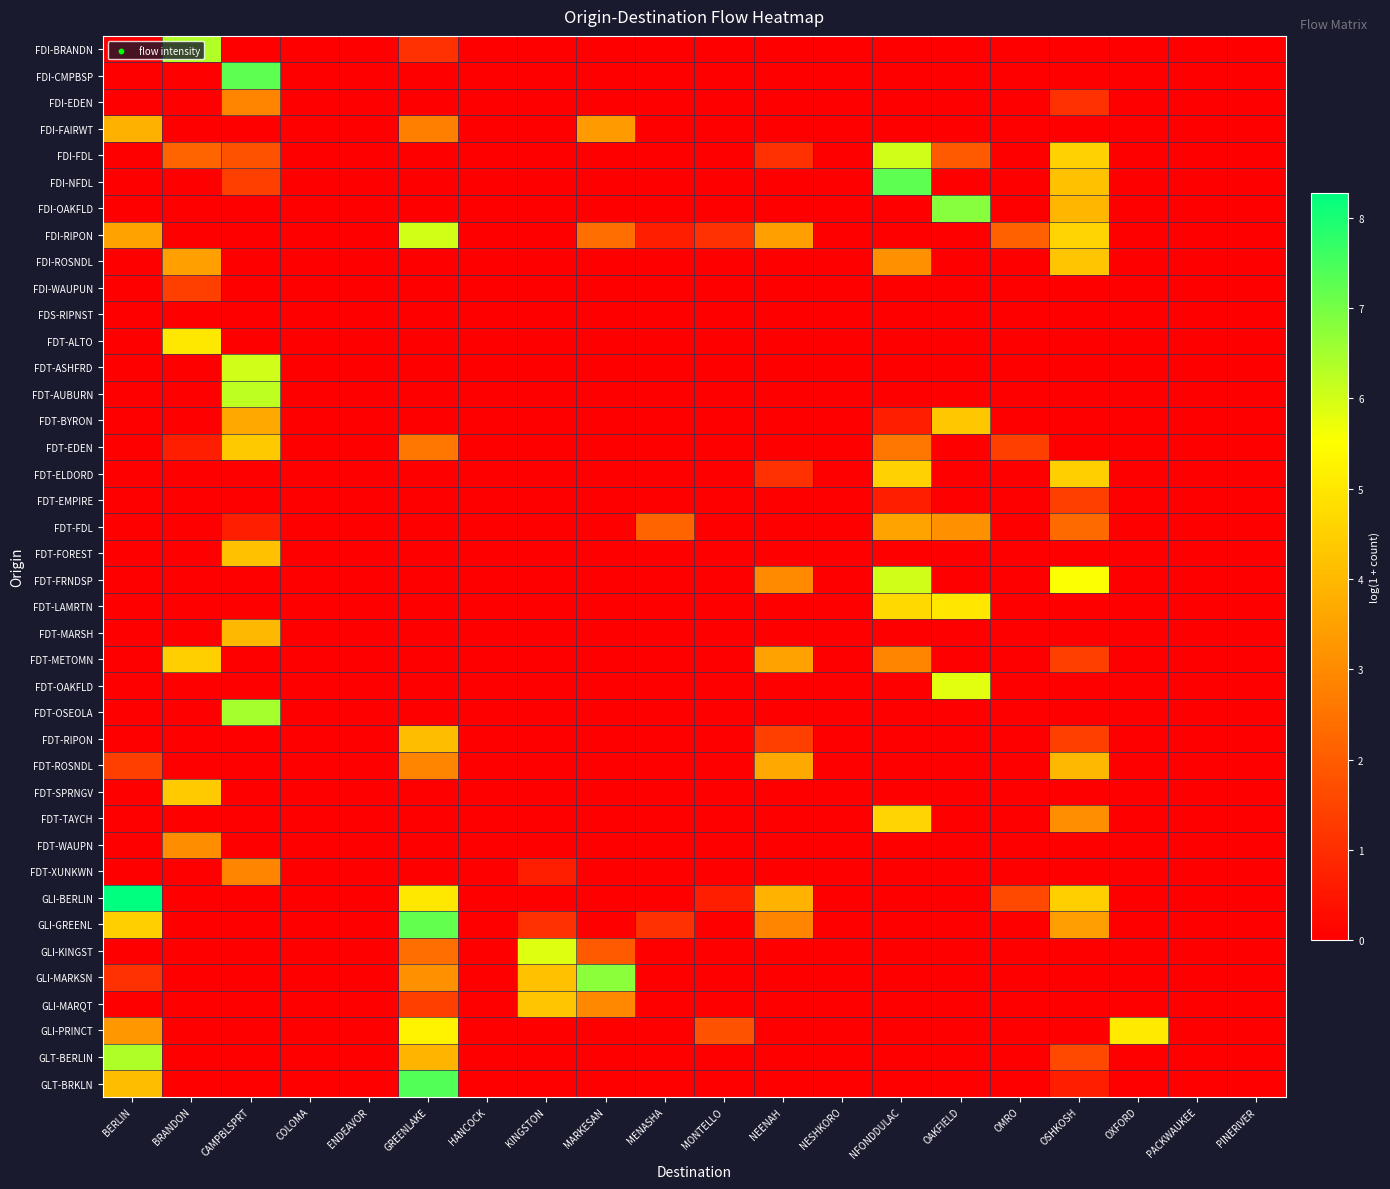

Reading right to left, list all the values displayed in this chart.

FDI-BRANDN: PINERIVER=0.0	PACKWAUKEE=0.0	OXFORD=0.0	OSHKOSH=0.0	OMRO=0.0	OAKFIELD=0.0	NFONDDULAC=0.0	NESHKORO=0.0	NEENAH=0.0	MONTELLO=0.0	MENASHA=0.0	MARKESAN=0.0	KINGSTON=0.0	HANCOCK=0.0	GREENLAKE=1.1	ENDEAVOR=0.0	COLOMA=0.0	CAMPBLSPRT=0.0	BRANDON=6.4	BERLIN=0.0
FDI-CMPBSP: PINERIVER=0.0	PACKWAUKEE=0.0	OXFORD=0.0	OSHKOSH=0.0	OMRO=0.0	OAKFIELD=0.0	NFONDDULAC=0.0	NESHKORO=0.0	NEENAH=0.0	MONTELLO=0.0	MENASHA=0.0	MARKESAN=0.0	KINGSTON=0.0	HANCOCK=0.0	GREENLAKE=0.0	ENDEAVOR=0.0	COLOMA=0.0	CAMPBLSPRT=7.3	BRANDON=0.0	BERLIN=0.0
FDI-EDEN: PINERIVER=0.0	PACKWAUKEE=0.0	OXFORD=0.0	OSHKOSH=1.1	OMRO=0.0	OAKFIELD=0.0	NFONDDULAC=0.0	NESHKORO=0.0	NEENAH=0.0	MONTELLO=0.0	MENASHA=0.0	MARKESAN=0.0	KINGSTON=0.0	HANCOCK=0.0	GREENLAKE=0.0	ENDEAVOR=0.0	COLOMA=0.0	CAMPBLSPRT=2.9	BRANDON=0.0	BERLIN=0.0
FDI-FAIRWT: PINERIVER=0.0	PACKWAUKEE=0.0	OXFORD=0.0	OSHKOSH=0.0	OMRO=0.0	OAKFIELD=0.0	NFONDDULAC=0.0	NESHKORO=0.0	NEENAH=0.0	MONTELLO=0.0	MENASHA=0.0	MARKESAN=3.3	KINGSTON=0.0	HANCOCK=0.0	GREENLAKE=2.8	ENDEAVOR=0.0	COLOMA=0.0	CAMPBLSPRT=0.0	BRANDON=0.0	BERLIN=3.8
FDI-FDL: PINERIVER=0.0	PACKWAUKEE=0.0	OXFORD=0.0	OSHKOSH=4.6	OMRO=0.0	OAKFIELD=1.9	NFONDDULAC=6.0	NESHKORO=0.0	NEENAH=1.1	MONTELLO=0.0	MENASHA=0.0	MARKESAN=0.0	KINGSTON=0.0	HANCOCK=0.0	GREENLAKE=0.0	ENDEAVOR=0.0	COLOMA=0.0	CAMPBLSPRT=1.8	BRANDON=2.2	BERLIN=0.0
FDI-NFDL: PINERIVER=0.0	PACKWAUKEE=0.0	OXFORD=0.0	OSHKOSH=4.2	OMRO=0.0	OAKFIELD=0.0	NFONDDULAC=7.3	NESHKORO=0.0	NEENAH=0.0	MONTELLO=0.0	MENASHA=0.0	MARKESAN=0.0	KINGSTON=0.0	HANCOCK=0.0	GREENLAKE=0.0	ENDEAVOR=0.0	COLOMA=0.0	CAMPBLSPRT=1.4	BRANDON=0.0	BERLIN=0.0
FDI-OAKFLD: PINERIVER=0.0	PACKWAUKEE=0.0	OXFORD=0.0	OSHKOSH=4.0	OMRO=0.0	OAKFIELD=6.8	NFONDDULAC=0.0	NESHKORO=0.0	NEENAH=0.0	MONTELLO=0.0	MENASHA=0.0	MARKESAN=0.0	KINGSTON=0.0	HANCOCK=0.0	GREENLAKE=0.0	ENDEAVOR=0.0	COLOMA=0.0	CAMPBLSPRT=0.0	BRANDON=0.0	BERLIN=0.0
FDI-RIPON: PINERIVER=0.0	PACKWAUKEE=0.0	OXFORD=0.0	OSHKOSH=4.6	OMRO=2.1	OAKFIELD=0.0	NFONDDULAC=0.0	NESHKORO=0.0	NEENAH=3.5	MONTELLO=1.1	MENASHA=0.7	MARKESAN=2.4	KINGSTON=0.0	HANCOCK=0.0	GREENLAKE=6.0	ENDEAVOR=0.0	COLOMA=0.0	CAMPBLSPRT=0.0	BRANDON=0.0	BERLIN=3.5
FDI-ROSNDL: PINERIVER=0.0	PACKWAUKEE=0.0	OXFORD=0.0	OSHKOSH=4.3	OMRO=0.0	OAKFIELD=0.0	NFONDDULAC=3.1	NESHKORO=0.0	NEENAH=0.0	MONTELLO=0.0	MENASHA=0.0	MARKESAN=0.0	KINGSTON=0.0	HANCOCK=0.0	GREENLAKE=0.0	ENDEAVOR=0.0	COLOMA=0.0	CAMPBLSPRT=0.0	BRANDON=3.5	BERLIN=0.0
FDI-WAUPUN: PINERIVER=0.0	PACKWAUKEE=0.0	OXFORD=0.0	OSHKOSH=0.0	OMRO=0.0	OAKFIELD=0.0	NFONDDULAC=0.0	NESHKORO=0.0	NEENAH=0.0	MONTELLO=0.0	MENASHA=0.0	MARKESAN=0.0	KINGSTON=0.0	HANCOCK=0.0	GREENLAKE=0.0	ENDEAVOR=0.0	COLOMA=0.0	CAMPBLSPRT=0.0	BRANDON=1.4	BERLIN=0.0
FDS-RIPNST: PINERIVER=0.0	PACKWAUKEE=0.0	OXFORD=0.0	OSHKOSH=0.0	OMRO=0.0	OAKFIELD=0.0	NFONDDULAC=0.0	NESHKORO=0.0	NEENAH=0.0	MONTELLO=0.0	MENASHA=0.0	MARKESAN=0.0	KINGSTON=0.0	HANCOCK=0.0	GREENLAKE=0.0	ENDEAVOR=0.0	COLOMA=0.0	CAMPBLSPRT=0.0	BRANDON=0.0	BERLIN=0.0
FDT-ALTO: PINERIVER=0.0	PACKWAUKEE=0.0	OXFORD=0.0	OSHKOSH=0.0	OMRO=0.0	OAKFIELD=0.0	NFONDDULAC=0.0	NESHKORO=0.0	NEENAH=0.0	MONTELLO=0.0	MENASHA=0.0	MARKESAN=0.0	KINGSTON=0.0	HANCOCK=0.0	GREENLAKE=0.0	ENDEAVOR=0.0	COLOMA=0.0	CAMPBLSPRT=0.0	BRANDON=5.0	BERLIN=0.0
FDT-ASHFRD: PINERIVER=0.0	PACKWAUKEE=0.0	OXFORD=0.0	OSHKOSH=0.0	OMRO=0.0	OAKFIELD=0.0	NFONDDULAC=0.0	NESHKORO=0.0	NEENAH=0.0	MONTELLO=0.0	MENASHA=0.0	MARKESAN=0.0	KINGSTON=0.0	HANCOCK=0.0	GREENLAKE=0.0	ENDEAVOR=0.0	COLOMA=0.0	CAMPBLSPRT=6.0	BRANDON=0.0	BERLIN=0.0
FDT-AUBURN: PINERIVER=0.0	PACKWAUKEE=0.0	OXFORD=0.0	OSHKOSH=0.0	OMRO=0.0	OAKFIELD=0.0	NFONDDULAC=0.0	NESHKORO=0.0	NEENAH=0.0	MONTELLO=0.0	MENASHA=0.0	MARKESAN=0.0	KINGSTON=0.0	HANCOCK=0.0	GREENLAKE=0.0	ENDEAVOR=0.0	COLOMA=0.0	CAMPBLSPRT=6.2	BRANDON=0.0	BERLIN=0.0
FDT-BYRON: PINERIVER=0.0	PACKWAUKEE=0.0	OXFORD=0.0	OSHKOSH=0.0	OMRO=0.0	OAKFIELD=4.3	NFONDDULAC=0.7	NESHKORO=0.0	NEENAH=0.0	MONTELLO=0.0	MENASHA=0.0	MARKESAN=0.0	KINGSTON=0.0	HANCOCK=0.0	GREENLAKE=0.0	ENDEAVOR=0.0	COLOMA=0.0	CAMPBLSPRT=3.7	BRANDON=0.0	BERLIN=0.0
FDT-EDEN: PINERIVER=0.0	PACKWAUKEE=0.0	OXFORD=0.0	OSHKOSH=0.0	OMRO=1.4	OAKFIELD=0.0	NFONDDULAC=2.6	NESHKORO=0.0	NEENAH=0.0	MONTELLO=0.0	MENASHA=0.0	MARKESAN=0.0	KINGSTON=0.0	HANCOCK=0.0	GREENLAKE=2.6	ENDEAVOR=0.0	COLOMA=0.0	CAMPBLSPRT=4.3	BRANDON=0.7	BERLIN=0.0
FDT-ELDORD: PINERIVER=0.0	PACKWAUKEE=0.0	OXFORD=0.0	OSHKOSH=4.5	OMRO=0.0	OAKFIELD=0.0	NFONDDULAC=4.5	NESHKORO=0.0	NEENAH=1.1	MONTELLO=0.0	MENASHA=0.0	MARKESAN=0.0	KINGSTON=0.0	HANCOCK=0.0	GREENLAKE=0.0	ENDEAVOR=0.0	COLOMA=0.0	CAMPBLSPRT=0.0	BRANDON=0.0	BERLIN=0.0
FDT-EMPIRE: PINERIVER=0.0	PACKWAUKEE=0.0	OXFORD=0.0	OSHKOSH=1.4	OMRO=0.0	OAKFIELD=0.0	NFONDDULAC=0.7	NESHKORO=0.0	NEENAH=0.0	MONTELLO=0.0	MENASHA=0.0	MARKESAN=0.0	KINGSTON=0.0	HANCOCK=0.0	GREENLAKE=0.0	ENDEAVOR=0.0	COLOMA=0.0	CAMPBLSPRT=0.0	BRANDON=0.0	BERLIN=0.0
FDT-FDL: PINERIVER=0.0	PACKWAUKEE=0.0	OXFORD=0.0	OSHKOSH=2.3	OMRO=0.0	OAKFIELD=3.1	NFONDDULAC=3.5	NESHKORO=0.0	NEENAH=0.0	MONTELLO=0.0	MENASHA=2.2	MARKESAN=0.0	KINGSTON=0.0	HANCOCK=0.0	GREENLAKE=0.0	ENDEAVOR=0.0	COLOMA=0.0	CAMPBLSPRT=0.7	BRANDON=0.0	BERLIN=0.0
FDT-FOREST: PINERIVER=0.0	PACKWAUKEE=0.0	OXFORD=0.0	OSHKOSH=0.0	OMRO=0.0	OAKFIELD=0.0	NFONDDULAC=0.0	NESHKORO=0.0	NEENAH=0.0	MONTELLO=0.0	MENASHA=0.0	MARKESAN=0.0	KINGSTON=0.0	HANCOCK=0.0	GREENLAKE=0.0	ENDEAVOR=0.0	COLOMA=0.0	CAMPBLSPRT=4.2	BRANDON=0.0	BERLIN=0.0
FDT-FRNDSP: PINERIVER=0.0	PACKWAUKEE=0.0	OXFORD=0.0	OSHKOSH=5.6	OMRO=0.0	OAKFIELD=0.0	NFONDDULAC=6.0	NESHKORO=0.0	NEENAH=3.0	MONTELLO=0.0	MENASHA=0.0	MARKESAN=0.0	KINGSTON=0.0	HANCOCK=0.0	GREENLAKE=0.0	ENDEAVOR=0.0	COLOMA=0.0	CAMPBLSPRT=0.0	BRANDON=0.0	BERLIN=0.0
FDT-LAMRTN: PINERIVER=0.0	PACKWAUKEE=0.0	OXFORD=0.0	OSHKOSH=0.0	OMRO=0.0	OAKFIELD=5.0	NFONDDULAC=4.7	NESHKORO=0.0	NEENAH=0.0	MONTELLO=0.0	MENASHA=0.0	MARKESAN=0.0	KINGSTON=0.0	HANCOCK=0.0	GREENLAKE=0.0	ENDEAVOR=0.0	COLOMA=0.0	CAMPBLSPRT=0.0	BRANDON=0.0	BERLIN=0.0
FDT-MARSH: PINERIVER=0.0	PACKWAUKEE=0.0	OXFORD=0.0	OSHKOSH=0.0	OMRO=0.0	OAKFIELD=0.0	NFONDDULAC=0.0	NESHKORO=0.0	NEENAH=0.0	MONTELLO=0.0	MENASHA=0.0	MARKESAN=0.0	KINGSTON=0.0	HANCOCK=0.0	GREENLAKE=0.0	ENDEAVOR=0.0	COLOMA=0.0	CAMPBLSPRT=4.0	BRANDON=0.0	BERLIN=0.0
FDT-METOMN: PINERIVER=0.0	PACKWAUKEE=0.0	OXFORD=0.0	OSHKOSH=1.4	OMRO=0.0	OAKFIELD=0.0	NFONDDULAC=2.9	NESHKORO=0.0	NEENAH=3.5	MONTELLO=0.0	MENASHA=0.0	MARKESAN=0.0	KINGSTON=0.0	HANCOCK=0.0	GREENLAKE=0.0	ENDEAVOR=0.0	COLOMA=0.0	CAMPBLSPRT=0.0	BRANDON=4.5	BERLIN=0.0
FDT-OAKFLD: PINERIVER=0.0	PACKWAUKEE=0.0	OXFORD=0.0	OSHKOSH=0.0	OMRO=0.0	OAKFIELD=5.8	NFONDDULAC=0.0	NESHKORO=0.0	NEENAH=0.0	MONTELLO=0.0	MENASHA=0.0	MARKESAN=0.0	KINGSTON=0.0	HANCOCK=0.0	GREENLAKE=0.0	ENDEAVOR=0.0	COLOMA=0.0	CAMPBLSPRT=0.0	BRANDON=0.0	BERLIN=0.0
FDT-OSEOLA: PINERIVER=0.0	PACKWAUKEE=0.0	OXFORD=0.0	OSHKOSH=0.0	OMRO=0.0	OAKFIELD=0.0	NFONDDULAC=0.0	NESHKORO=0.0	NEENAH=0.0	MONTELLO=0.0	MENASHA=0.0	MARKESAN=0.0	KINGSTON=0.0	HANCOCK=0.0	GREENLAKE=0.0	ENDEAVOR=0.0	COLOMA=0.0	CAMPBLSPRT=6.5	BRANDON=0.0	BERLIN=0.0
FDT-RIPON: PINERIVER=0.0	PACKWAUKEE=0.0	OXFORD=0.0	OSHKOSH=1.4	OMRO=0.0	OAKFIELD=0.0	NFONDDULAC=0.0	NESHKORO=0.0	NEENAH=1.4	MONTELLO=0.0	MENASHA=0.0	MARKESAN=0.0	KINGSTON=0.0	HANCOCK=0.0	GREENLAKE=4.1	ENDEAVOR=0.0	COLOMA=0.0	CAMPBLSPRT=0.0	BRANDON=0.0	BERLIN=0.0
FDT-ROSNDL: PINERIVER=0.0	PACKWAUKEE=0.0	OXFORD=0.0	OSHKOSH=4.0	OMRO=0.0	OAKFIELD=0.0	NFONDDULAC=0.0	NESHKORO=0.0	NEENAH=3.7	MONTELLO=0.0	MENASHA=0.0	MARKESAN=0.0	KINGSTON=0.0	HANCOCK=0.0	GREENLAKE=2.9	ENDEAVOR=0.0	COLOMA=0.0	CAMPBLSPRT=0.0	BRANDON=0.0	BERLIN=1.4
FDT-SPRNGV: PINERIVER=0.0	PACKWAUKEE=0.0	OXFORD=0.0	OSHKOSH=0.0	OMRO=0.0	OAKFIELD=0.0	NFONDDULAC=0.0	NESHKORO=0.0	NEENAH=0.0	MONTELLO=0.0	MENASHA=0.0	MARKESAN=0.0	KINGSTON=0.0	HANCOCK=0.0	GREENLAKE=0.0	ENDEAVOR=0.0	COLOMA=0.0	CAMPBLSPRT=0.0	BRANDON=4.4	BERLIN=0.0
FDT-TAYCH: PINERIVER=0.0	PACKWAUKEE=0.0	OXFORD=0.0	OSHKOSH=3.1	OMRO=0.0	OAKFIELD=0.0	NFONDDULAC=4.6	NESHKORO=0.0	NEENAH=0.0	MONTELLO=0.0	MENASHA=0.0	MARKESAN=0.0	KINGSTON=0.0	HANCOCK=0.0	GREENLAKE=0.0	ENDEAVOR=0.0	COLOMA=0.0	CAMPBLSPRT=0.0	BRANDON=0.0	BERLIN=0.0
FDT-WAUPN: PINERIVER=0.0	PACKWAUKEE=0.0	OXFORD=0.0	OSHKOSH=0.0	OMRO=0.0	OAKFIELD=0.0	NFONDDULAC=0.0	NESHKORO=0.0	NEENAH=0.0	MONTELLO=0.0	MENASHA=0.0	MARKESAN=0.0	KINGSTON=0.0	HANCOCK=0.0	GREENLAKE=0.0	ENDEAVOR=0.0	COLOMA=0.0	CAMPBLSPRT=0.0	BRANDON=3.0	BERLIN=0.0
FDT-XUNKWN: PINERIVER=0.0	PACKWAUKEE=0.0	OXFORD=0.0	OSHKOSH=0.0	OMRO=0.0	OAKFIELD=0.0	NFONDDULAC=0.0	NESHKORO=0.0	NEENAH=0.0	MONTELLO=0.0	MENASHA=0.0	MARKESAN=0.0	KINGSTON=0.7	HANCOCK=0.0	GREENLAKE=0.0	ENDEAVOR=0.0	COLOMA=0.0	CAMPBLSPRT=2.9	BRANDON=0.0	BERLIN=0.0
GLI-BERLIN: PINERIVER=0.0	PACKWAUKEE=0.0	OXFORD=0.0	OSHKOSH=4.5	OMRO=1.6	OAKFIELD=0.0	NFONDDULAC=0.0	NESHKORO=0.0	NEENAH=3.9	MONTELLO=0.7	MENASHA=0.0	MARKESAN=0.0	KINGSTON=0.0	HANCOCK=0.0	GREENLAKE=5.0	ENDEAVOR=0.0	COLOMA=0.0	CAMPBLSPRT=0.0	BRANDON=0.0	BERLIN=8.3
GLI-GREENL: PINERIVER=0.0	PACKWAUKEE=0.0	OXFORD=0.0	OSHKOSH=3.4	OMRO=0.0	OAKFIELD=0.0	NFONDDULAC=0.0	NESHKORO=0.0	NEENAH=2.9	MONTELLO=0.0	MENASHA=1.1	MARKESAN=0.0	KINGSTON=1.1	HANCOCK=0.0	GREENLAKE=7.2	ENDEAVOR=0.0	COLOMA=0.0	CAMPBLSPRT=0.0	BRANDON=0.0	BERLIN=4.5
GLI-KINGST: PINERIVER=0.0	PACKWAUKEE=0.0	OXFORD=0.0	OSHKOSH=0.0	OMRO=0.0	OAKFIELD=0.0	NFONDDULAC=0.0	NESHKORO=0.0	NEENAH=0.0	MONTELLO=0.0	MENASHA=0.0	MARKESAN=1.9	KINGSTON=5.9	HANCOCK=0.0	GREENLAKE=2.4	ENDEAVOR=0.0	COLOMA=0.0	CAMPBLSPRT=0.0	BRANDON=0.0	BERLIN=0.0
GLI-MARKSN: PINERIVER=0.0	PACKWAUKEE=0.0	OXFORD=0.0	OSHKOSH=0.0	OMRO=0.0	OAKFIELD=0.0	NFONDDULAC=0.0	NESHKORO=0.0	NEENAH=0.0	MONTELLO=0.0	MENASHA=0.0	MARKESAN=6.8	KINGSTON=4.2	HANCOCK=0.0	GREENLAKE=3.1	ENDEAVOR=0.0	COLOMA=0.0	CAMPBLSPRT=0.0	BRANDON=0.0	BERLIN=1.1
GLI-MARQT: PINERIVER=0.0	PACKWAUKEE=0.0	OXFORD=0.0	OSHKOSH=0.0	OMRO=0.0	OAKFIELD=0.0	NFONDDULAC=0.0	NESHKORO=0.0	NEENAH=0.0	MONTELLO=0.0	MENASHA=0.0	MARKESAN=2.9	KINGSTON=4.3	HANCOCK=0.0	GREENLAKE=1.4	ENDEAVOR=0.0	COLOMA=0.0	CAMPBLSPRT=0.0	BRANDON=0.0	BERLIN=0.0
GLI-PRINCT: PINERIVER=0.0	PACKWAUKEE=0.0	OXFORD=5.1	OSHKOSH=0.0	OMRO=0.0	OAKFIELD=0.0	NFONDDULAC=0.0	NESHKORO=0.0	NEENAH=0.0	MONTELLO=1.8	MENASHA=0.0	MARKESAN=0.0	KINGSTON=0.0	HANCOCK=0.0	GREENLAKE=5.2	ENDEAVOR=0.0	COLOMA=0.0	CAMPBLSPRT=0.0	BRANDON=0.0	BERLIN=3.3
GLT-BERLIN: PINERIVER=0.0	PACKWAUKEE=0.0	OXFORD=0.0	OSHKOSH=1.6	OMRO=0.0	OAKFIELD=0.0	NFONDDULAC=0.0	NESHKORO=0.0	NEENAH=0.0	MONTELLO=0.0	MENASHA=0.0	MARKESAN=0.0	KINGSTON=0.0	HANCOCK=0.0	GREENLAKE=3.9	ENDEAVOR=0.0	COLOMA=0.0	CAMPBLSPRT=0.0	BRANDON=0.0	BERLIN=6.4
GLT-BRKLN: PINERIVER=0.0	PACKWAUKEE=0.0	OXFORD=0.0	OSHKOSH=0.7	OMRO=0.0	OAKFIELD=0.0	NFONDDULAC=0.0	NESHKORO=0.0	NEENAH=0.0	MONTELLO=0.0	MENASHA=0.0	MARKESAN=0.0	KINGSTON=0.0	HANCOCK=0.0	GREENLAKE=7.4	ENDEAVOR=0.0	COLOMA=0.0	CAMPBLSPRT=0.0	BRANDON=0.0	BERLIN=4.1